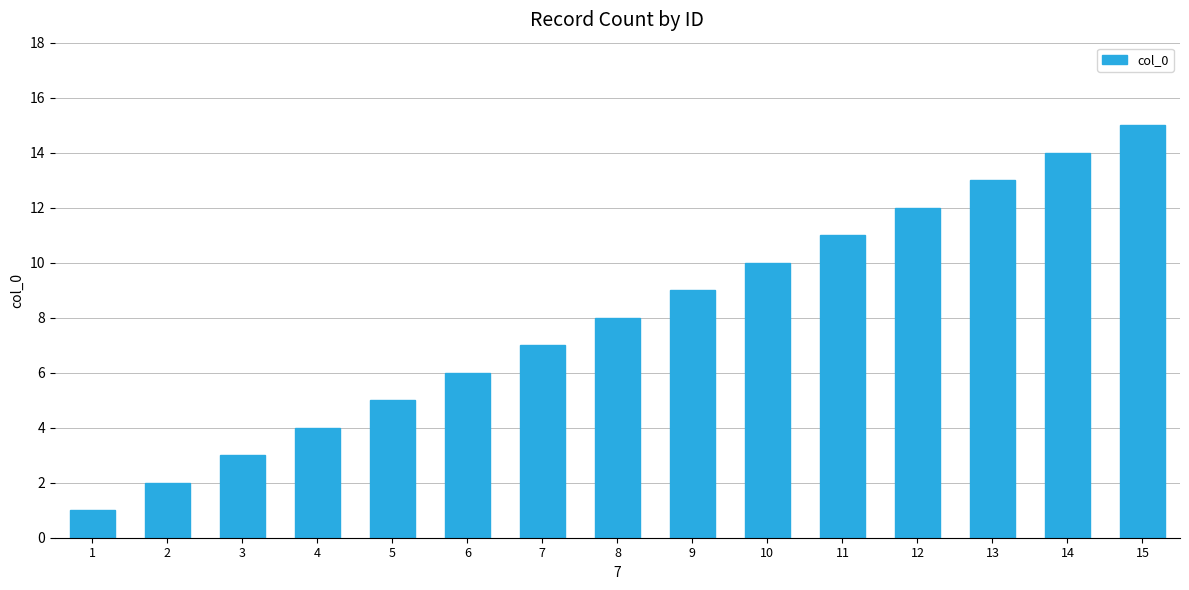

Rank the categories by value from lowest to highest.

1, 2, 3, 4, 5, 6, 7, 8, 9, 10, 11, 12, 13, 14, 15